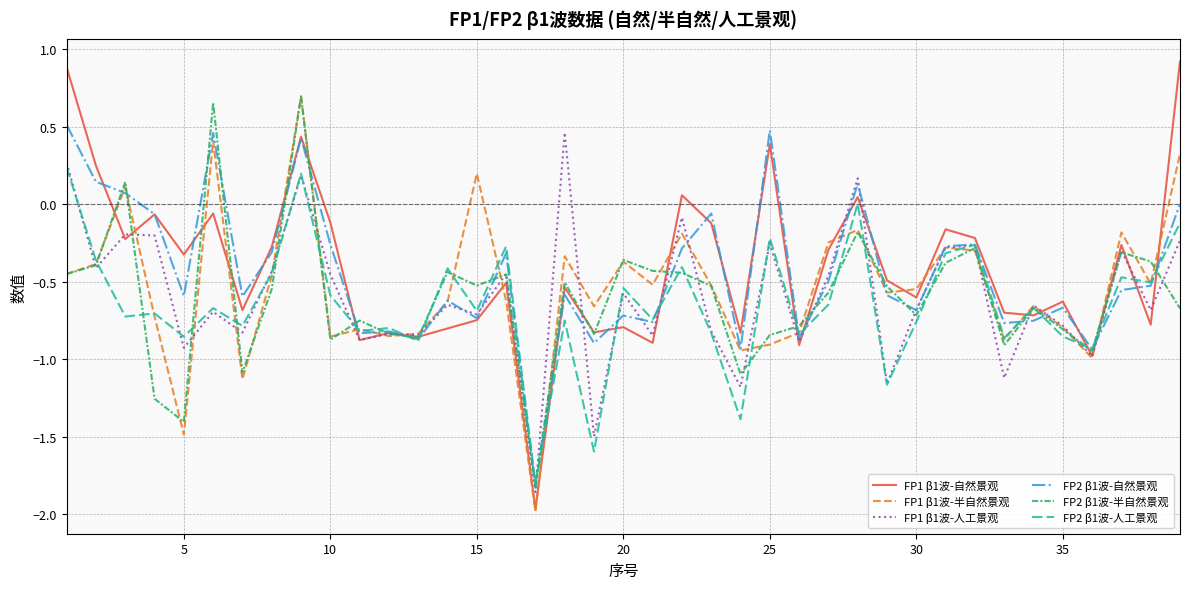

What are all the series names shown in the legend?

FP1 β1波-自然景观, FP1 β1波-半自然景观, FP1 β1波-人工景观, FP2 β1波-自然景观, FP2 β1波-半自然景观, FP2 β1波-人工景观